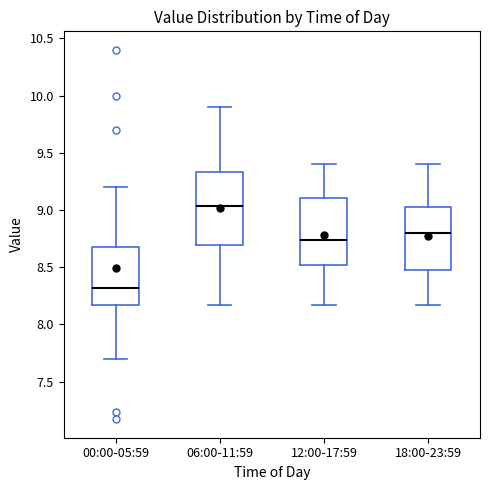

Reading left to right, transcribe this box plot: for each box, give where its median line is, the range the box spans, and where its two whiskers end, as read against the y-axis. The values are not printed on the chart, so give them approximately, as read against the axis.

00:00-05:59: median 8.30, box 8.15 to 8.65, whiskers 7.70 to 9.20
06:00-11:59: median 9.05, box 8.70 to 9.35, whiskers 8.15 to 9.90
12:00-17:59: median 8.75, box 8.50 to 9.10, whiskers 8.15 to 9.40
18:00-23:59: median 8.80, box 8.50 to 9.05, whiskers 8.15 to 9.40